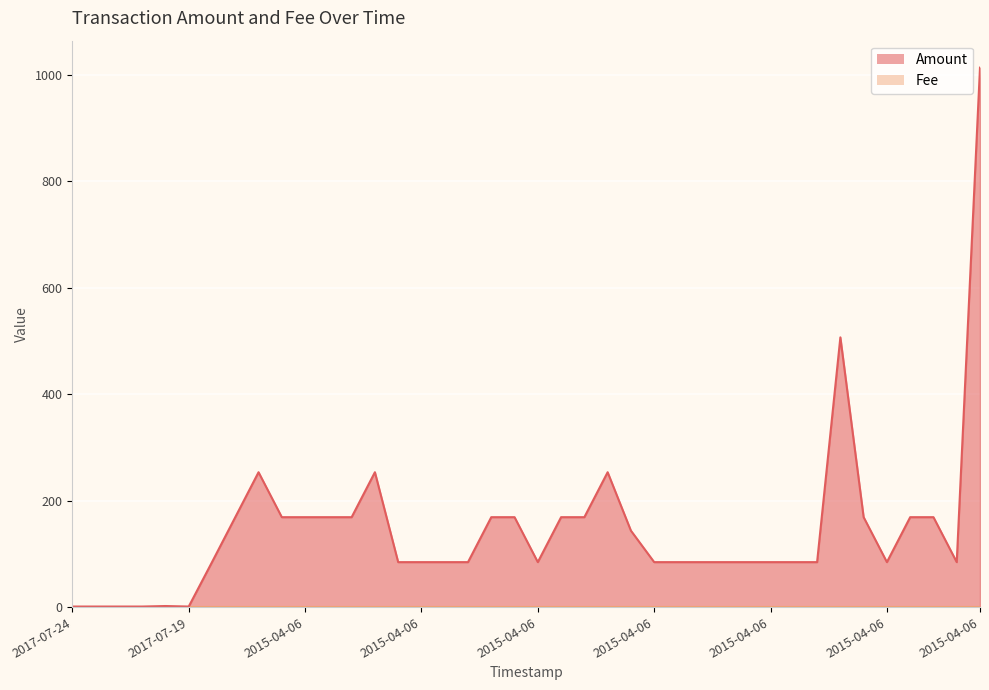

What is the average value?

145.3